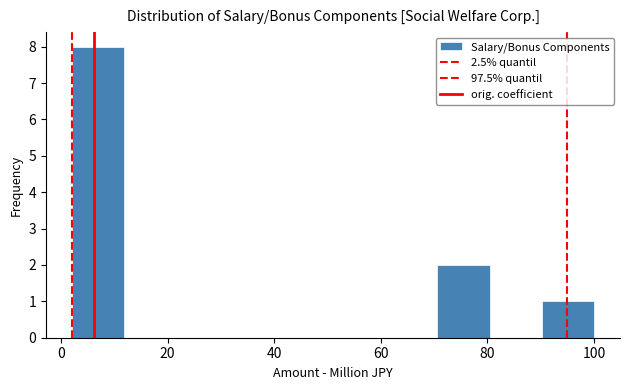

Reading left to right, transcribe this chart: for each bar, give the range it covers on the x-axis and its height. Neither the bar edges nor the heights are printed on the chart, so give them approximately, as read against the axes.

2 to 12: 8
12 to 22: 0
22 to 32: 0
32 to 42: 0
42 to 52: 0
52 to 60: 0
60 to 70: 0
70 to 80: 2
80 to 90: 0
90 to 100: 1